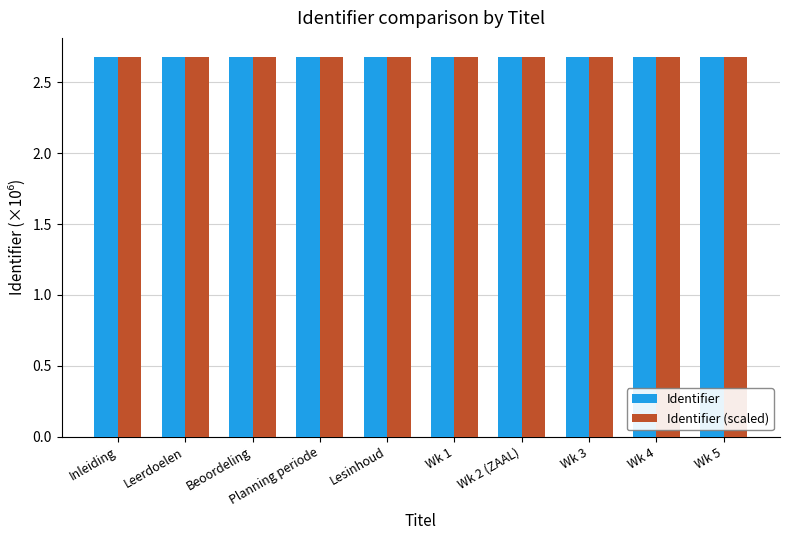

What is the total value across all series at Lesinhoud?

5.4